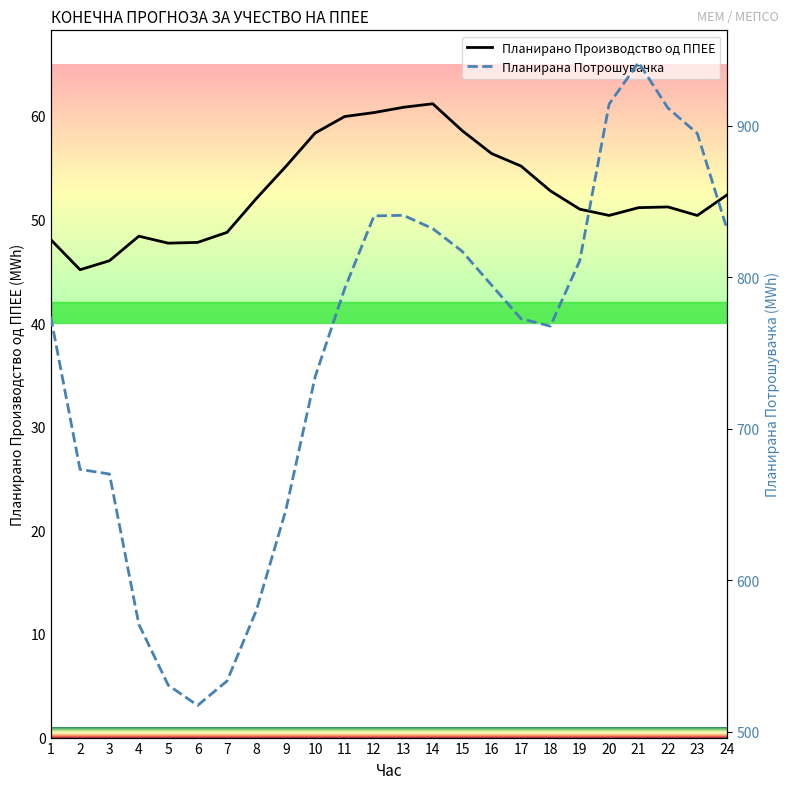

The value of Планирана Потрошувачка at 13 is 348.9. True or false?

False